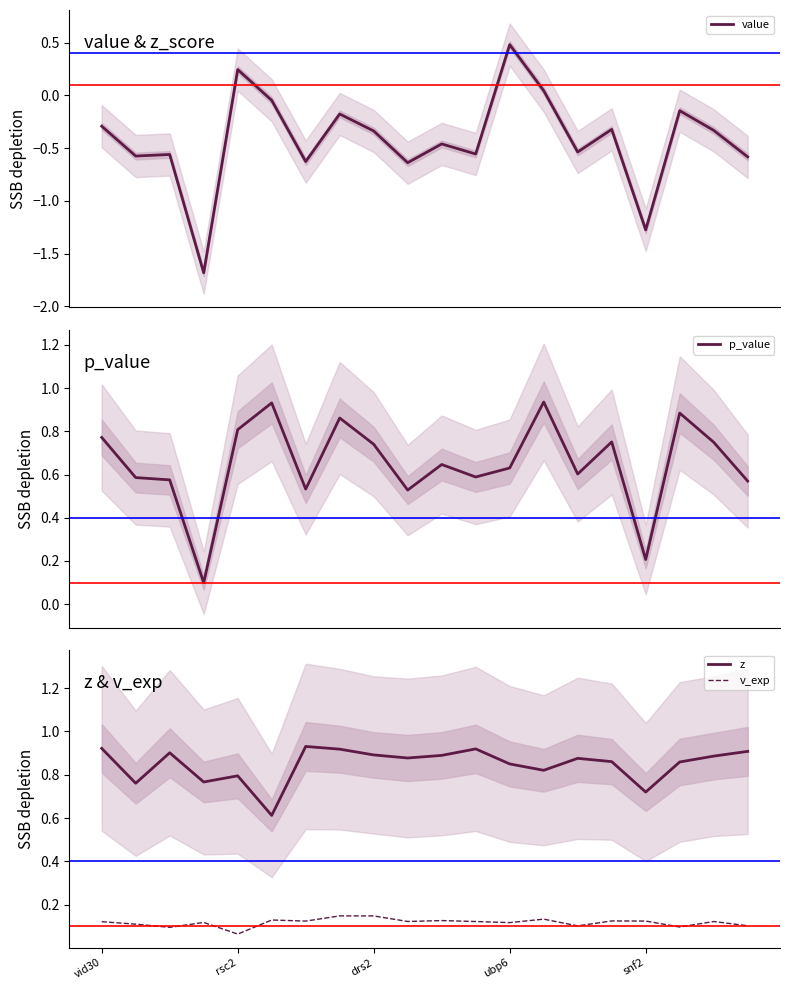

The z series shows 1.3 at drs2. True or false?

False